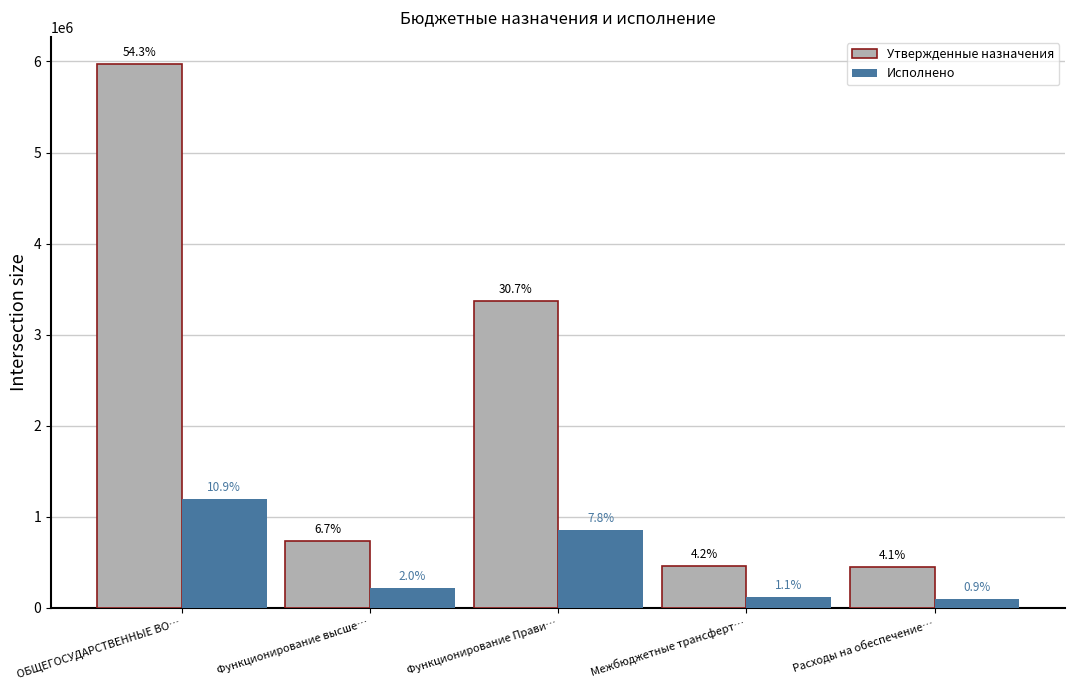

The value of Исполнено at Функционирование высше… is 345571.6. True or false?

False